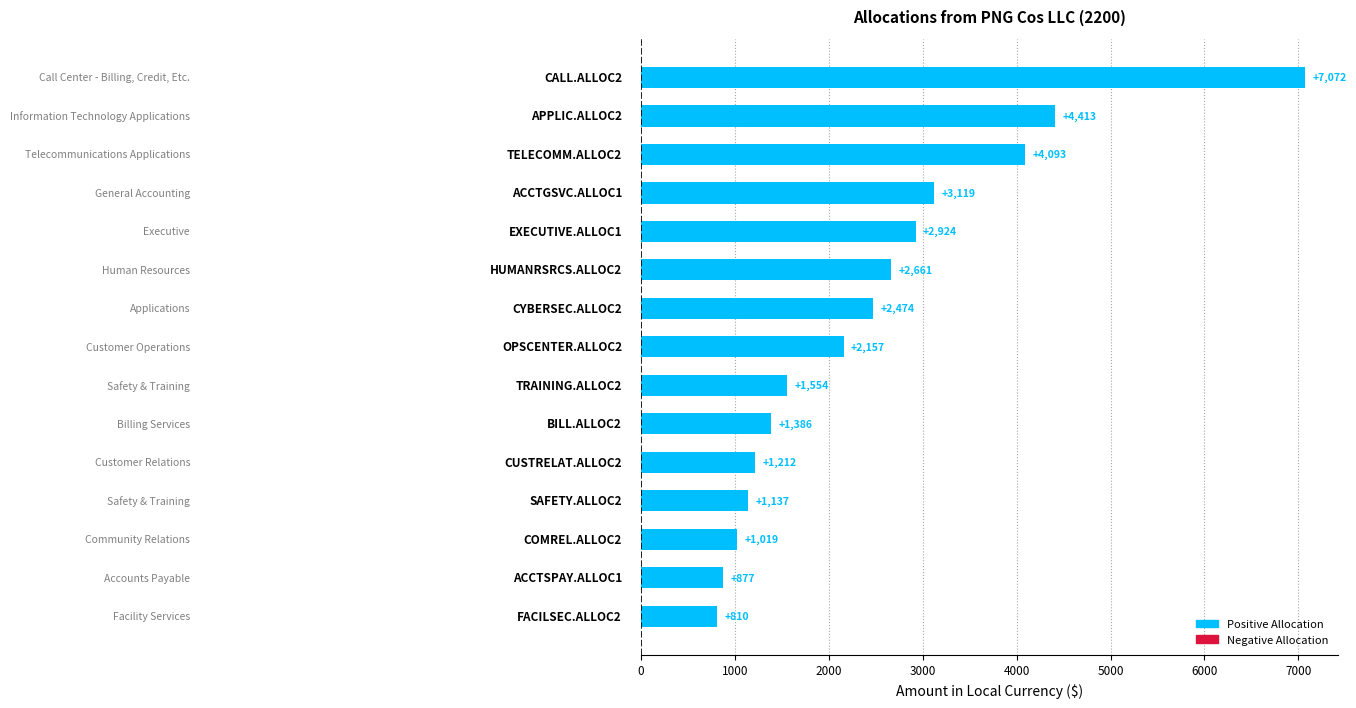

What is the difference between the maximum and minimum values?

6262.0